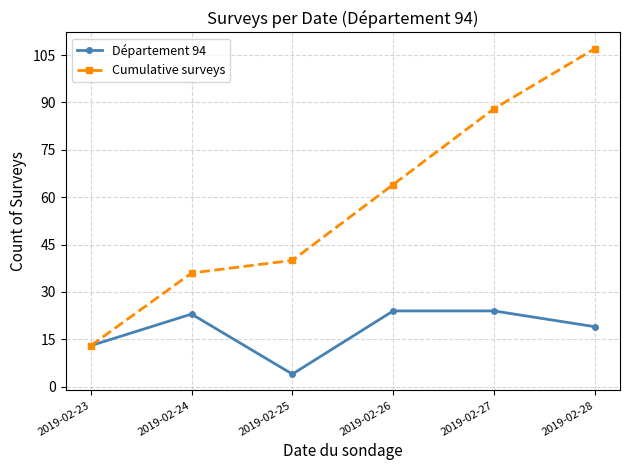

What is the difference between the second highest and minimum values in the Département 94 series?

20